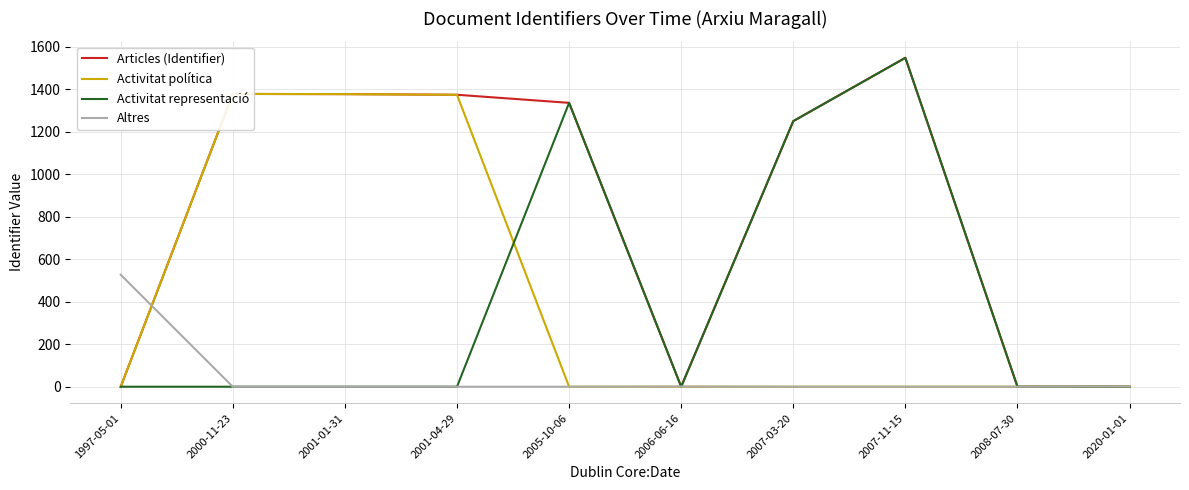

What are all the series names shown in the legend?

Articles (Identifier), Activitat política, Activitat representació, Altres